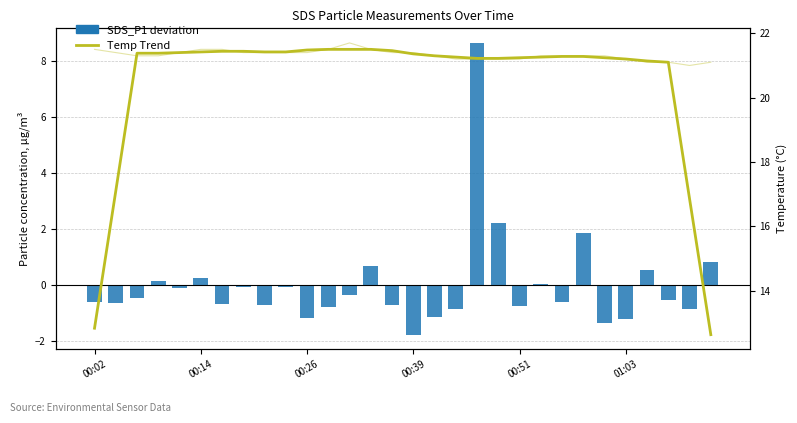

Reading left to right, extract all data points from this chart.

SDS_P1 deviation: -0.6	-0.6	-0.5	0.1	-0.1	0.3	-0.7	-0.1	-0.7	-0.1	-1.2	-0.8	-0.4	0.7	-0.7	-1.8	-1.1	-0.8	8.6	2.2	-0.7	0.0	-0.6	1.9	-1.4	-1.2	0.5	-0.5	-0.8	0.8
Temp Trend: 12.8	17.1	21.4	21.4	21.4	21.4	21.4	21.4	21.4	21.4	21.5	21.5	21.5	21.5	21.5	21.4	21.3	21.3	21.2	21.2	21.2	21.3	21.3	21.3	21.2	21.2	21.1	21.1	16.9	12.6